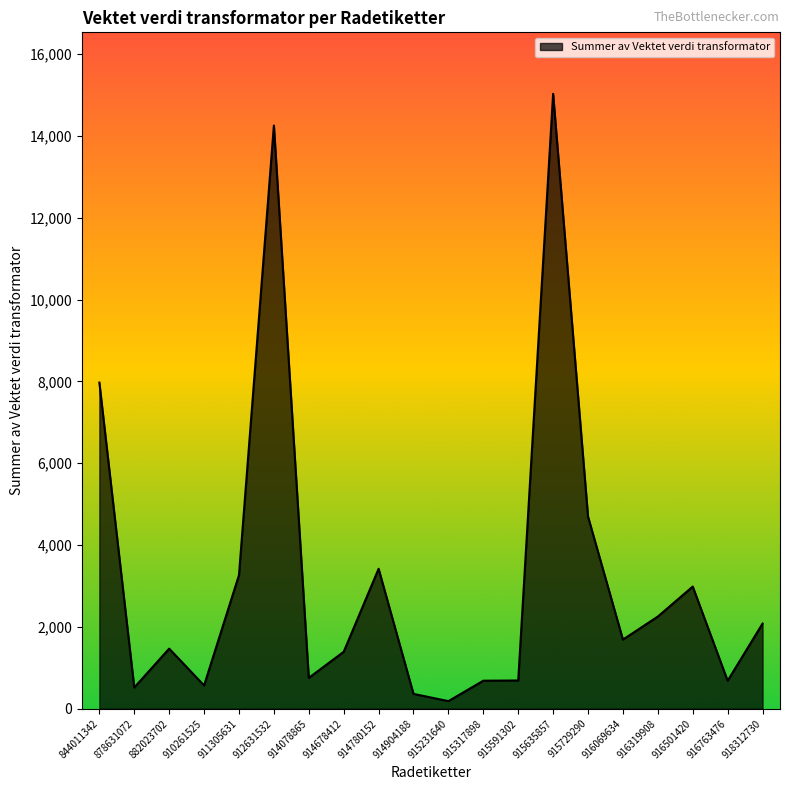

What value does the data have at 916763476?

684.7